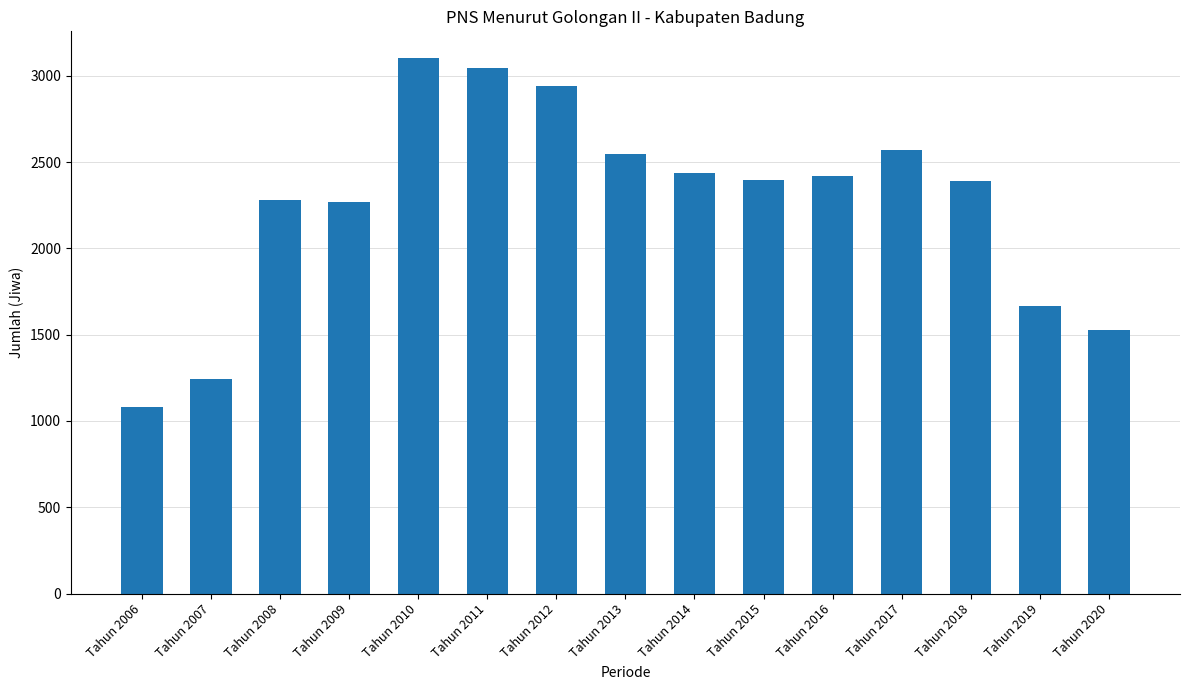

Where is the data nearest to the value 2091?

Tahun 2009